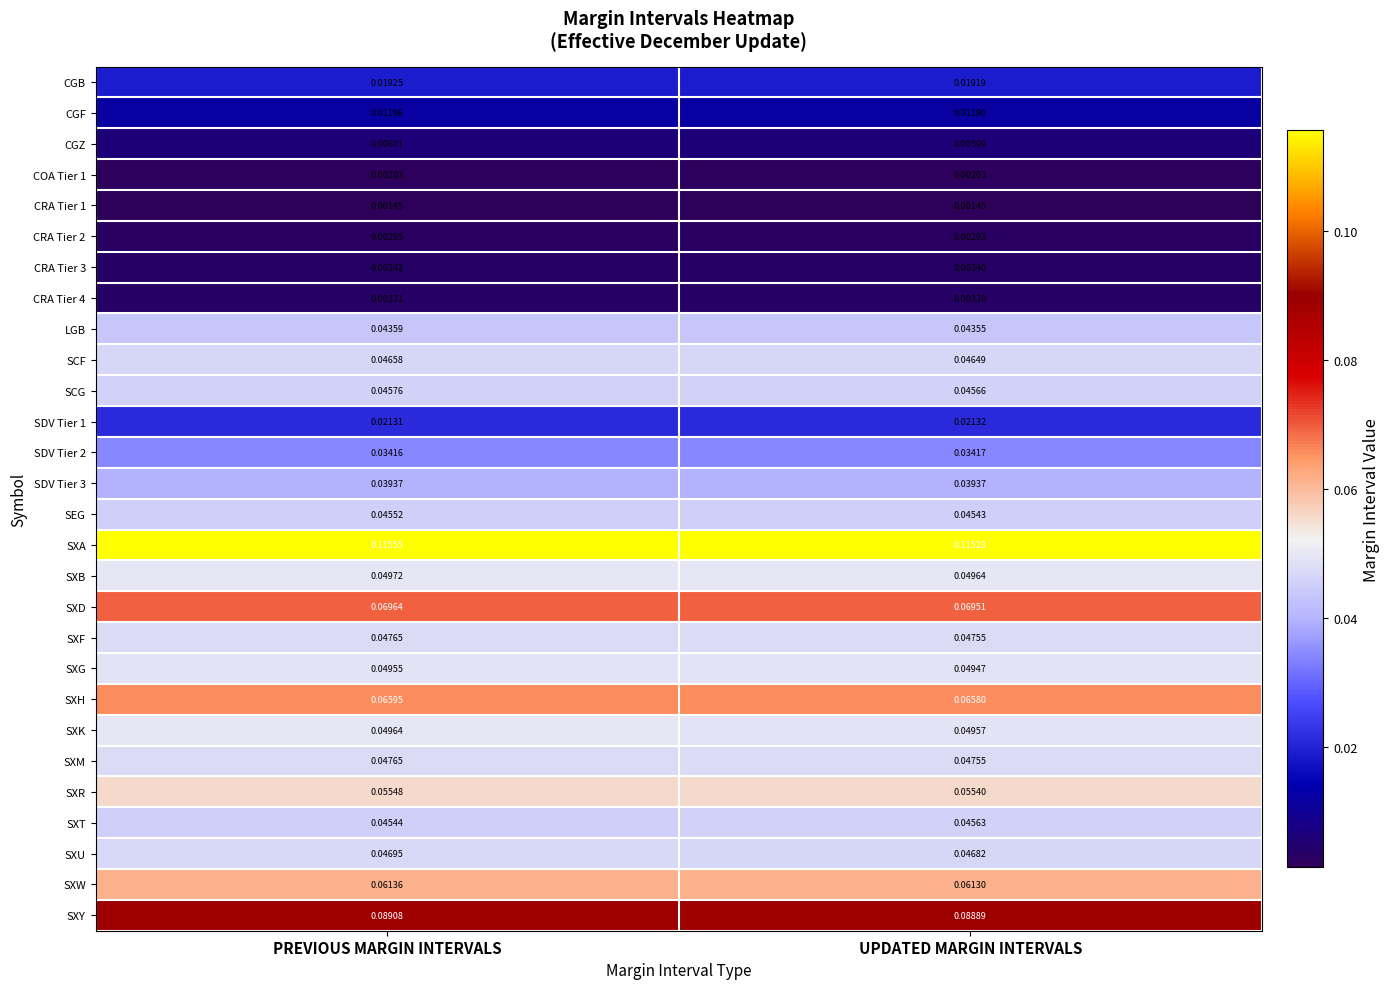

Rank the categories by SXB value from highest to lowest.

PREVIOUS MARGIN INTERVALS, UPDATED MARGIN INTERVALS